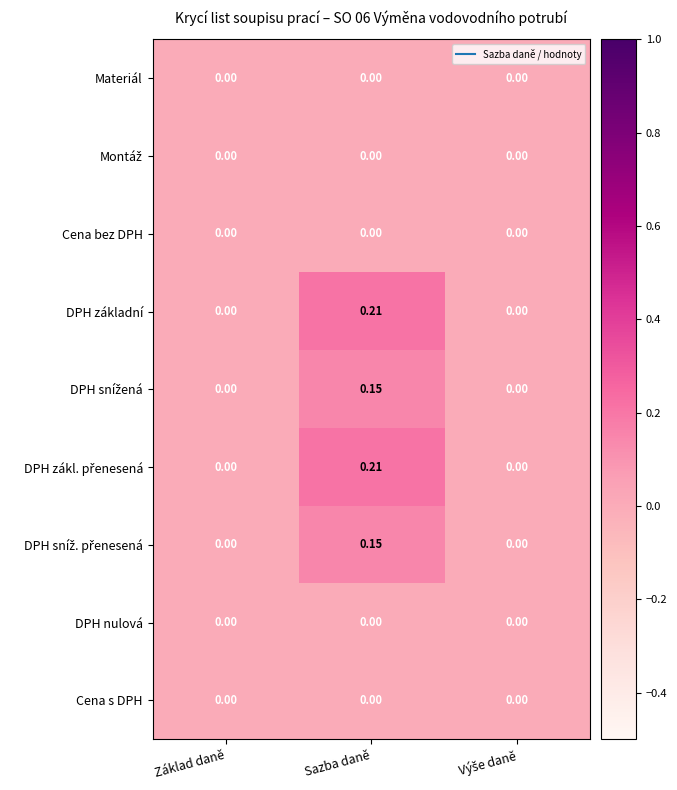

Which category has the highest value across all series?

Sazba daně